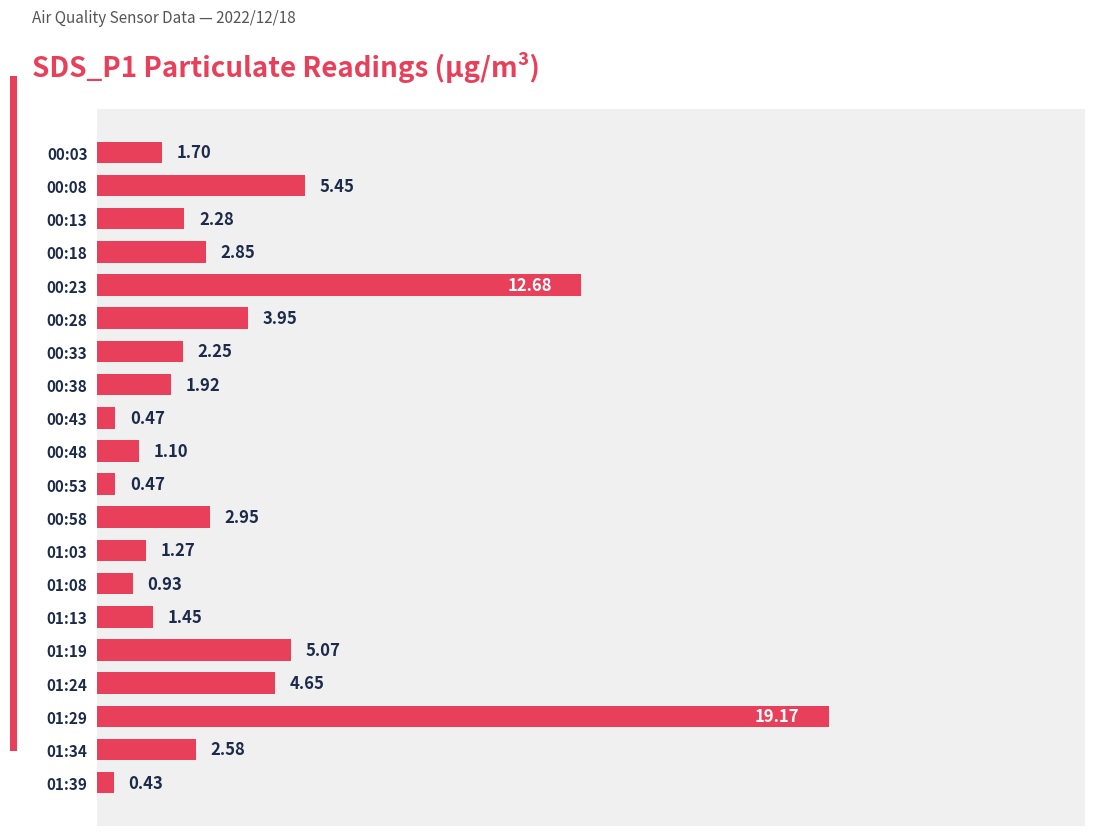

Between 01:03 and 01:13, which is larger?

01:13